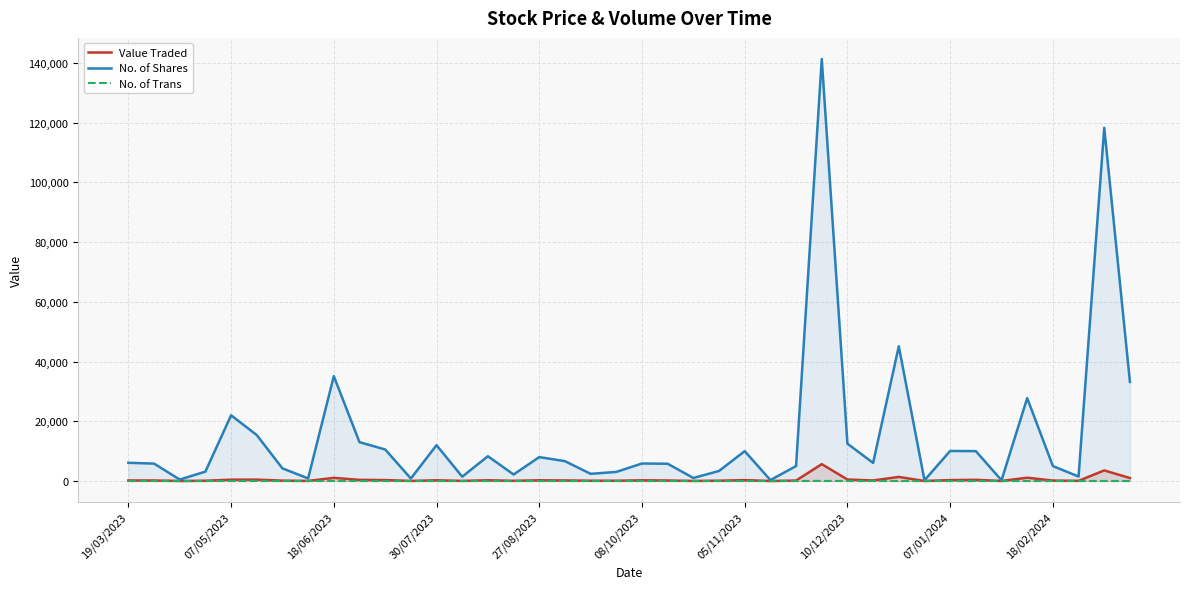

What is the difference between the Value Traded values at 19/03/2023 and 22?

152